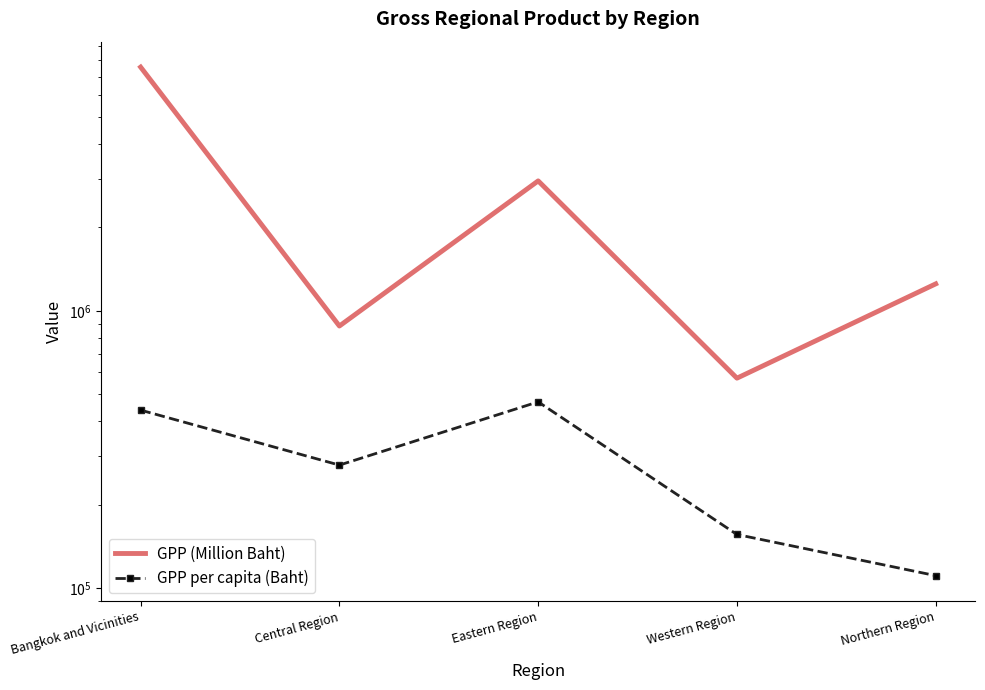

Reading left to right, list all the values displayed in this chart.

GPP (Million Baht): 7568962	881947	2942532	571991	1251457
GPP per capita (Baht): 438760	277952	469872	156223	111018